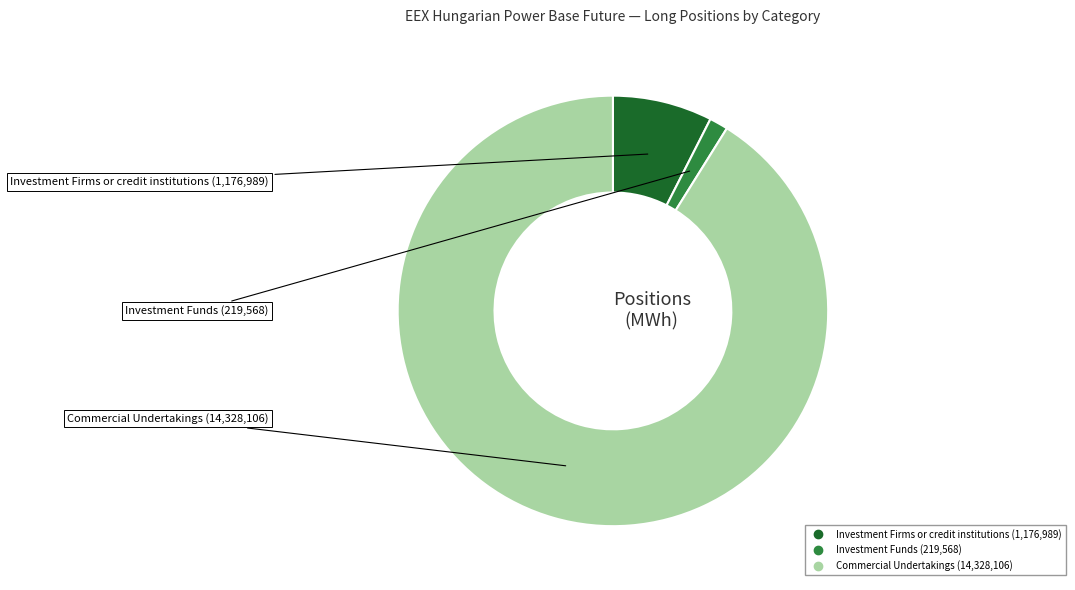

Is there a majority slice in this chart?

Yes